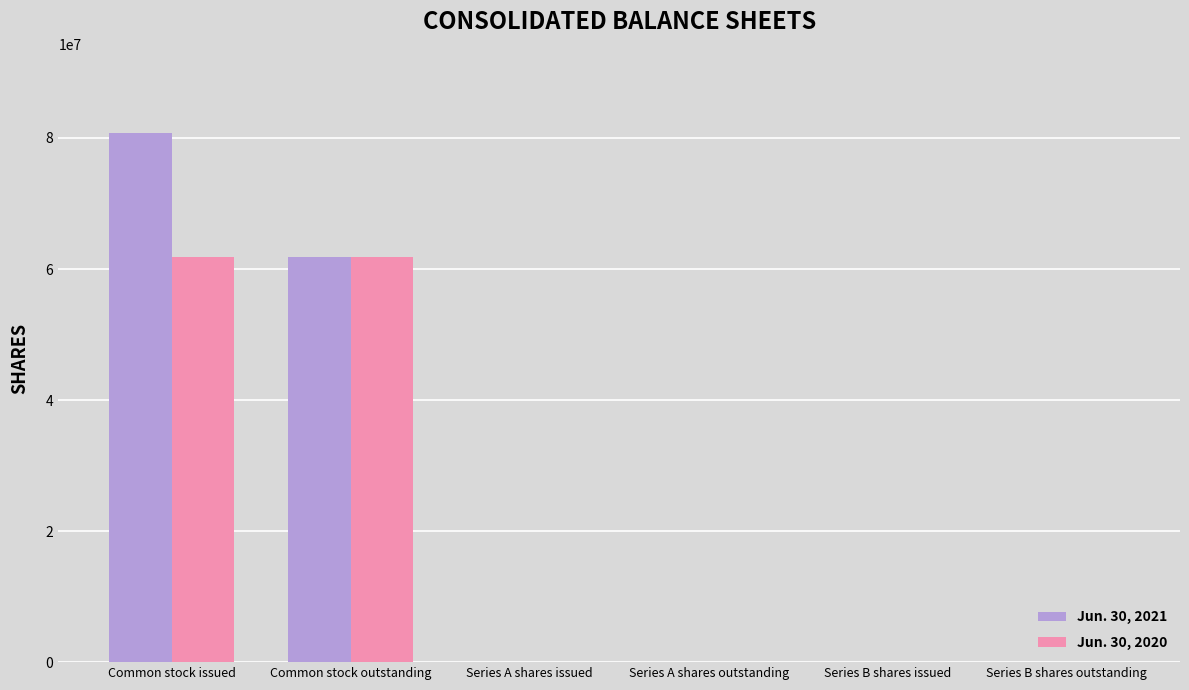

What is the difference between the Jun. 30, 2021 values at Series B shares issued and Common stock outstanding?

61792015